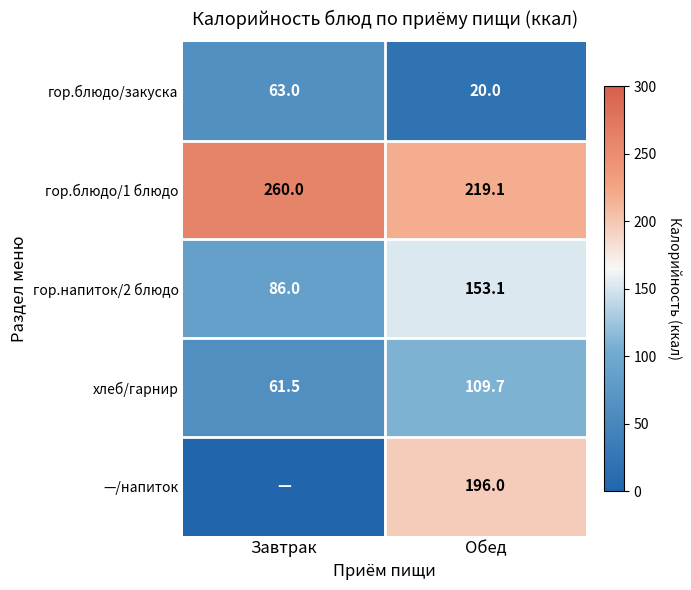

What is the average value of the гор.блюдо/1 блюдо series?

239.6